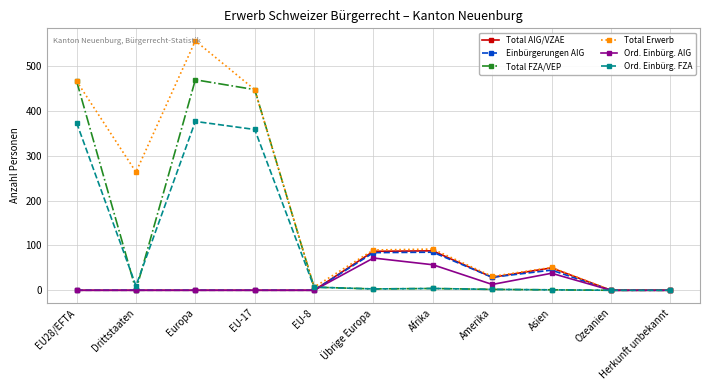

True or false: Total AIG/VZAE has a value of 57 at Europa.

False